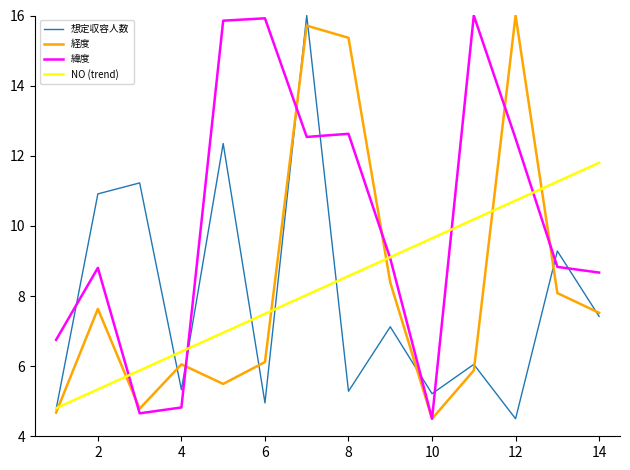

At how many categories does at least one series exceed 12?

6